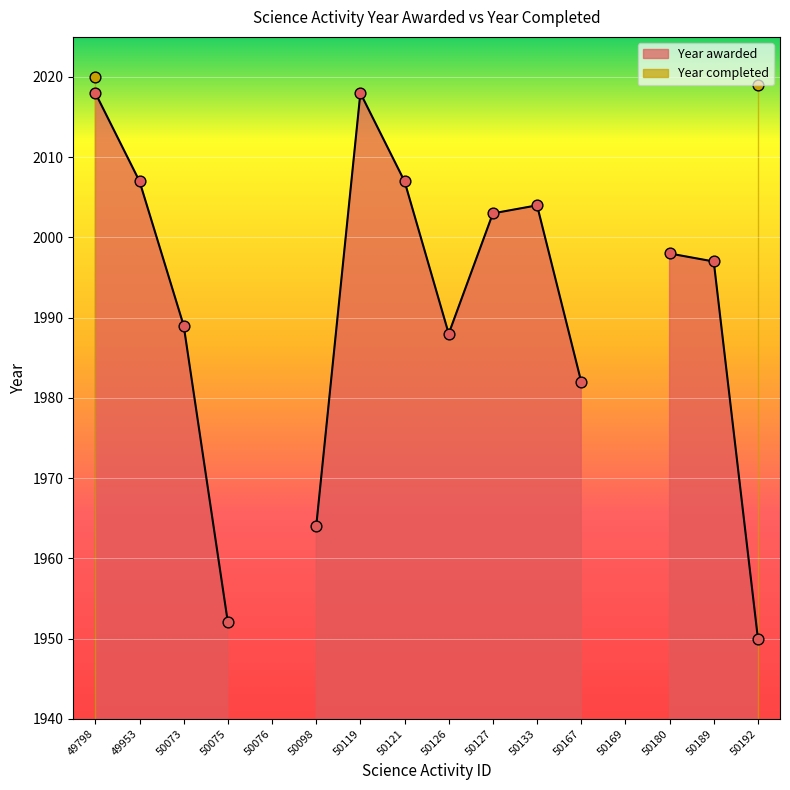

Which series contains the lowest Y value?

Year awarded